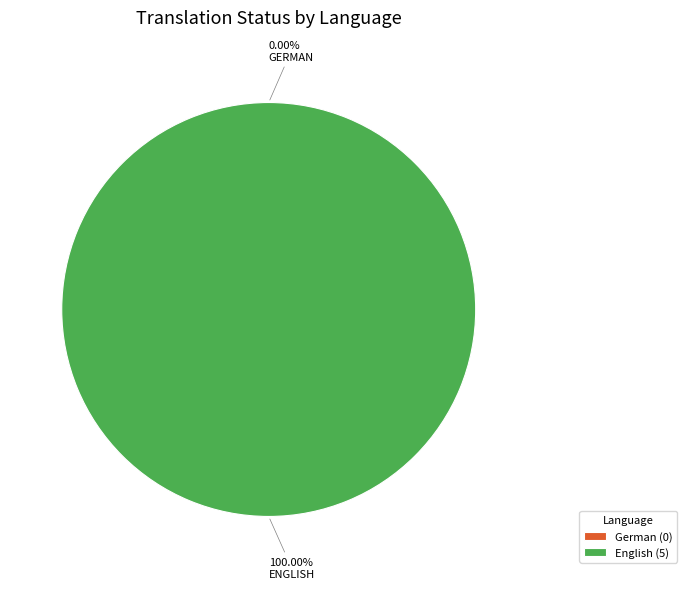

To the nearest percent, what is the average slice percentage?

50%